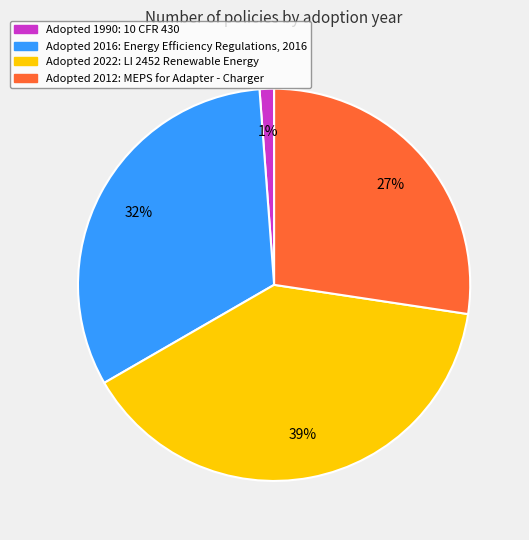

Does any single category account for the majority?

No